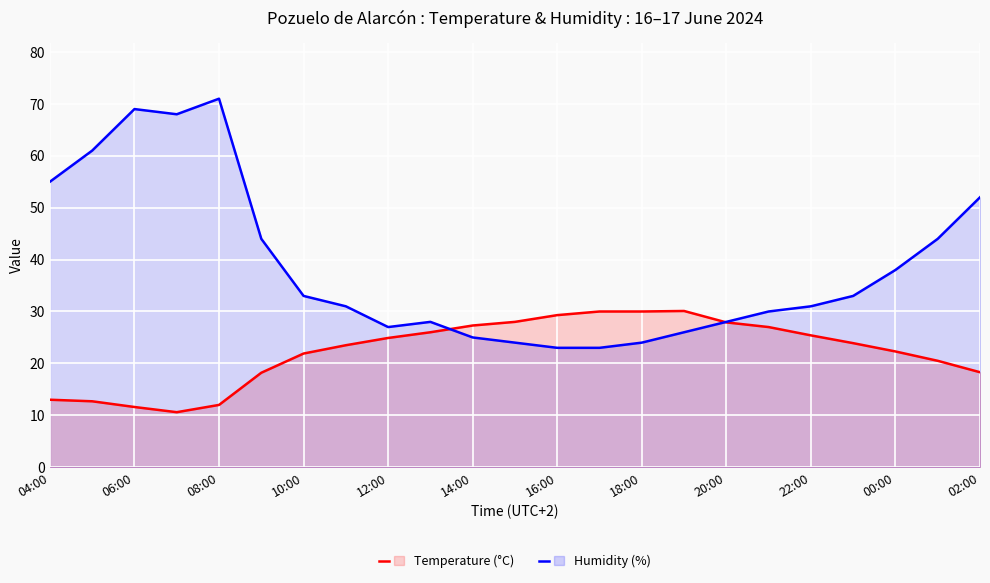

How many data points in Temperature (°C) are above 23?

13